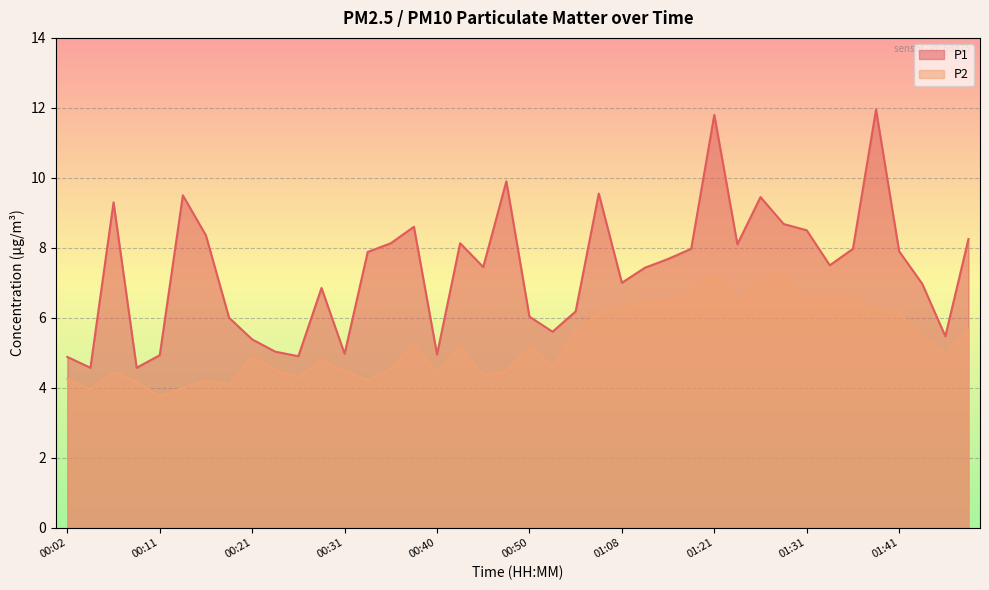

How many distinct data groups are displayed?

2